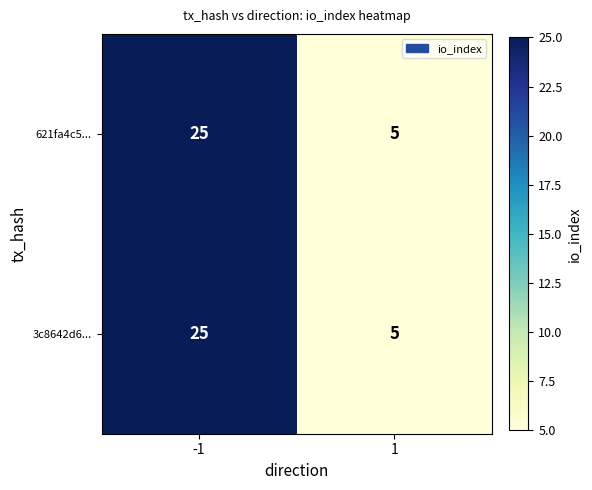

The value of 621fa4c5... at 1 is 8. True or false?

False